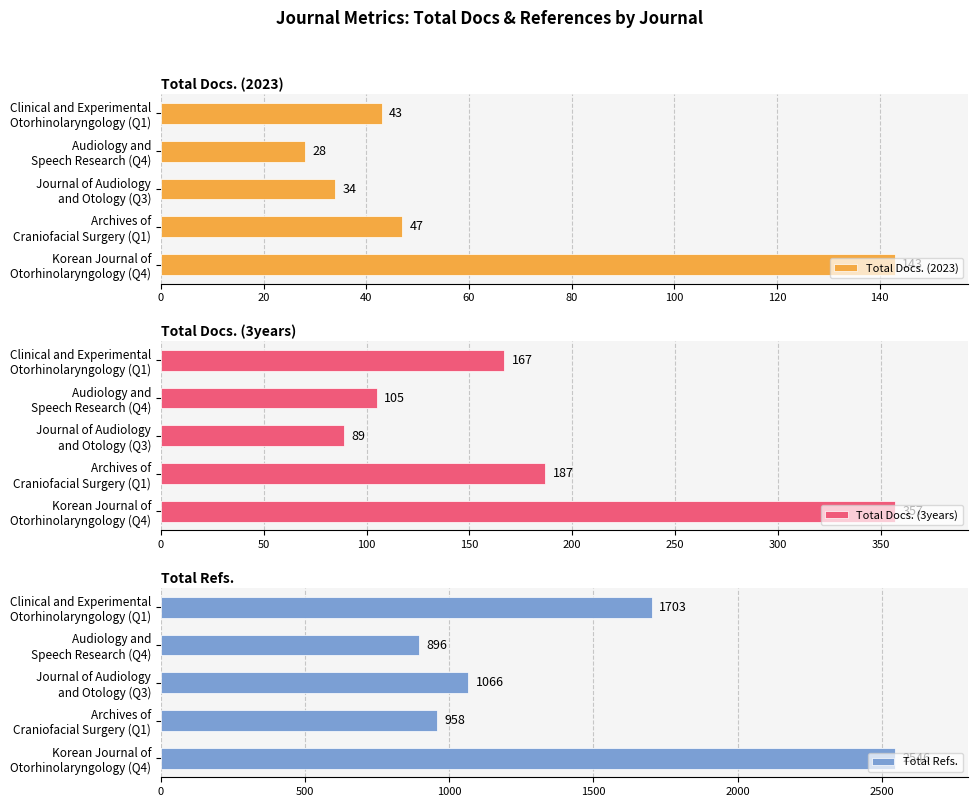

How many bars are there in each group?

3